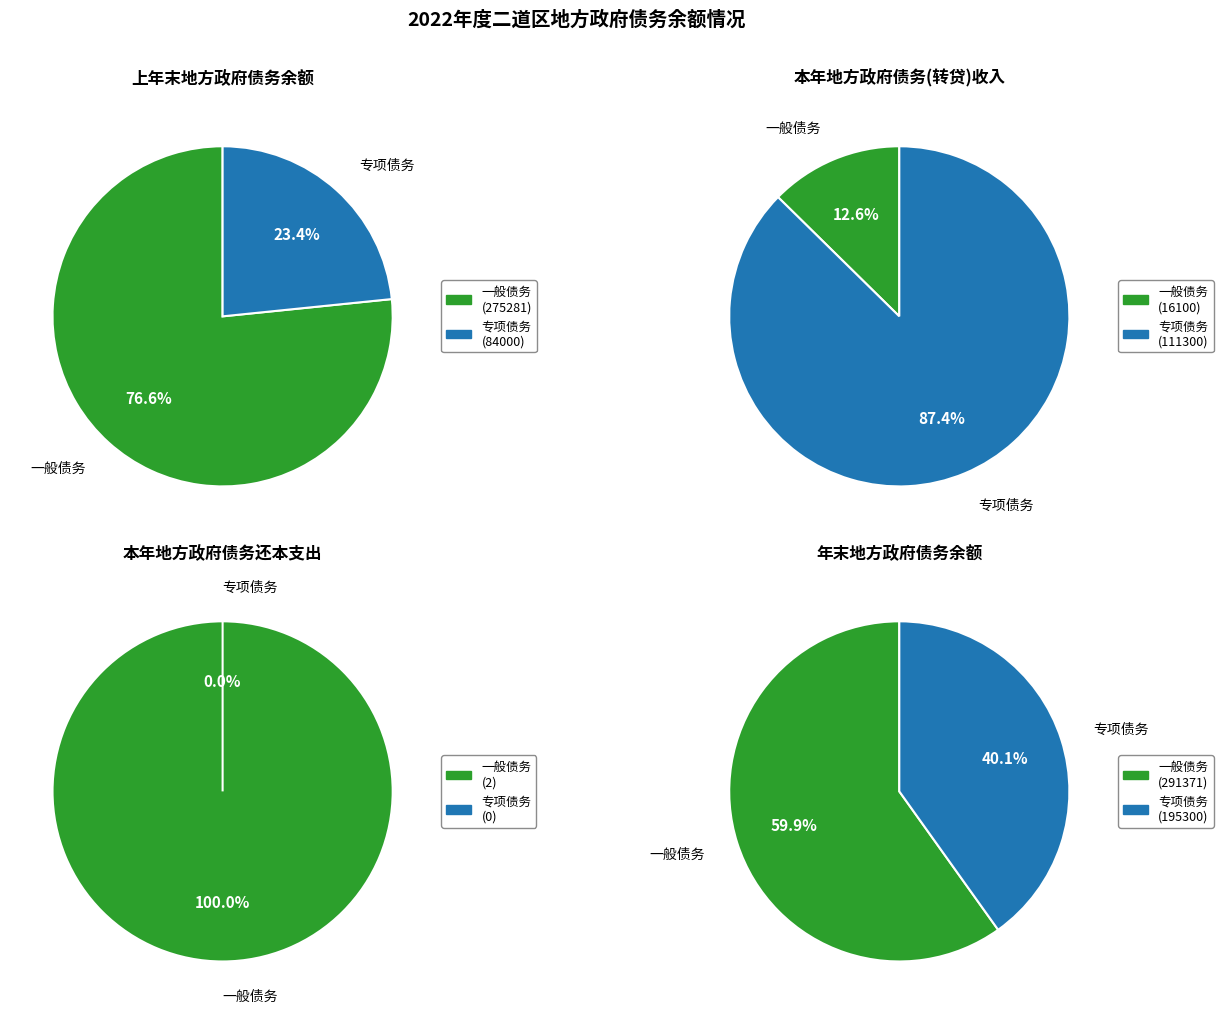

True or false: 2 accounts for 13% of the total.

False